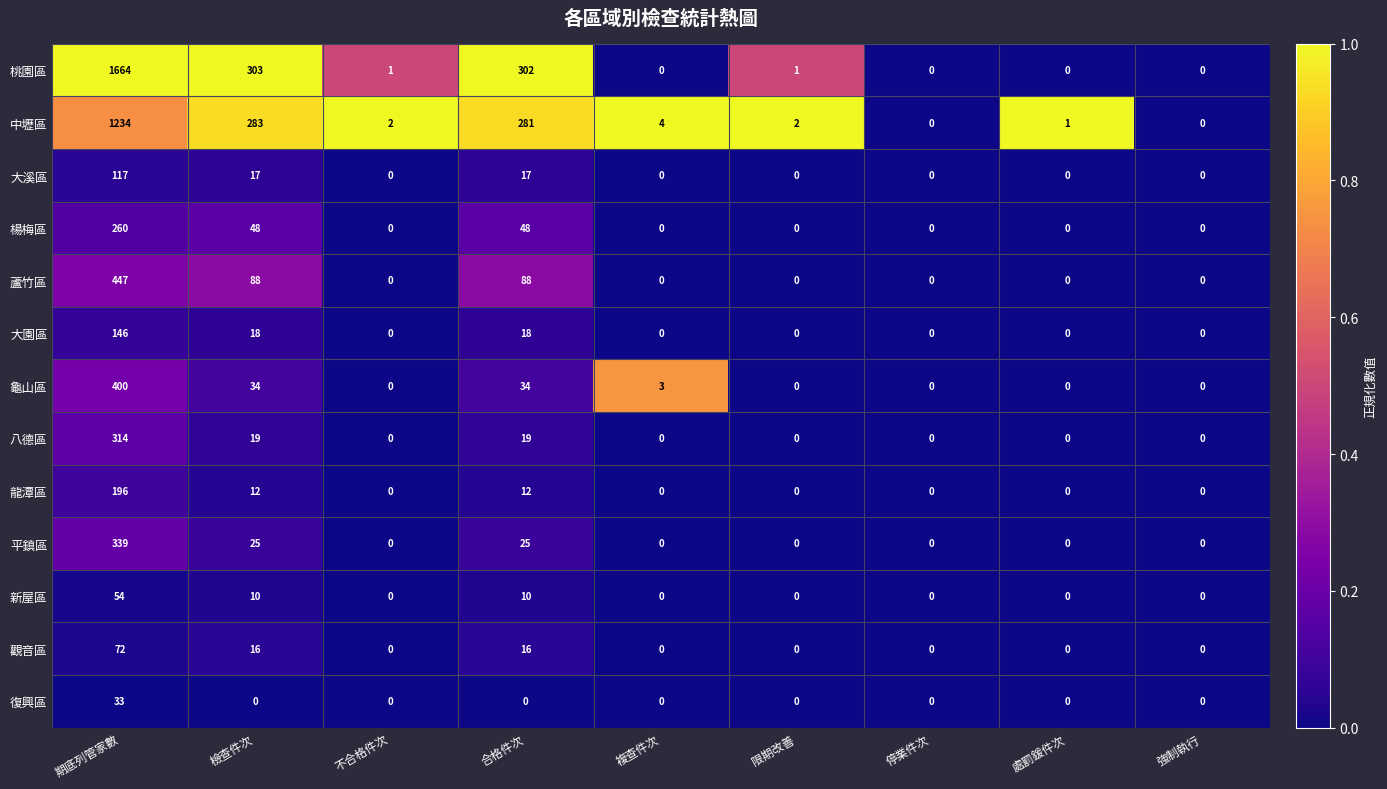

Which series has the widest spread of values?

桃園區